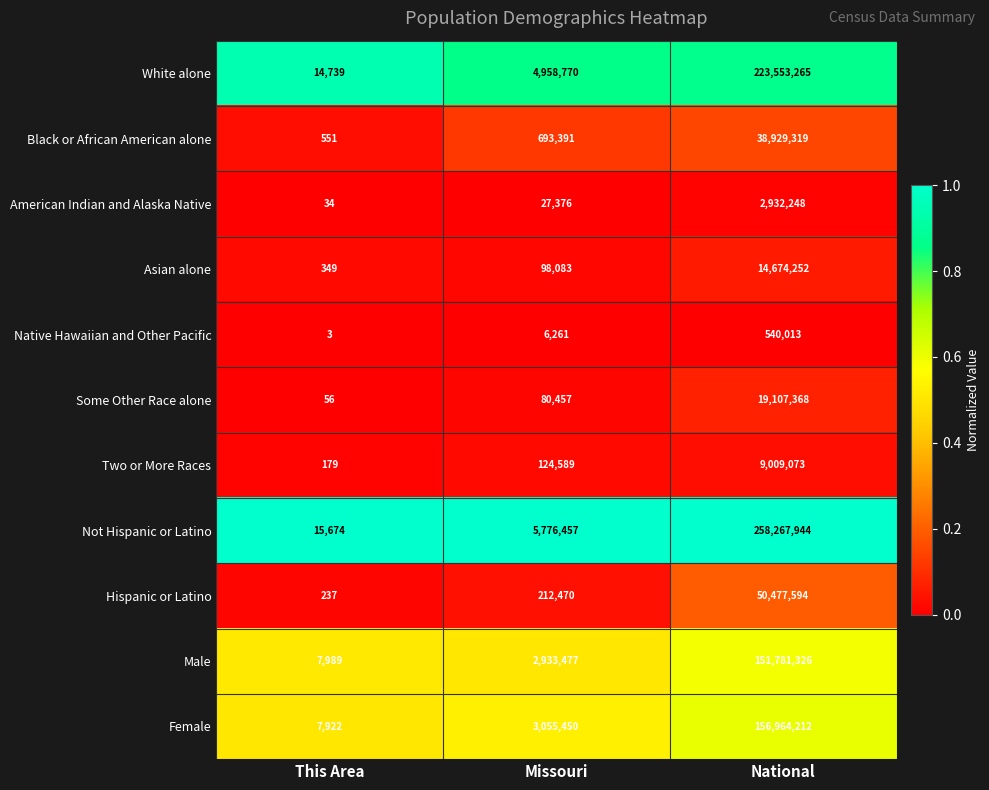

What is the spread (max minus min) of values at Missouri?

5770196